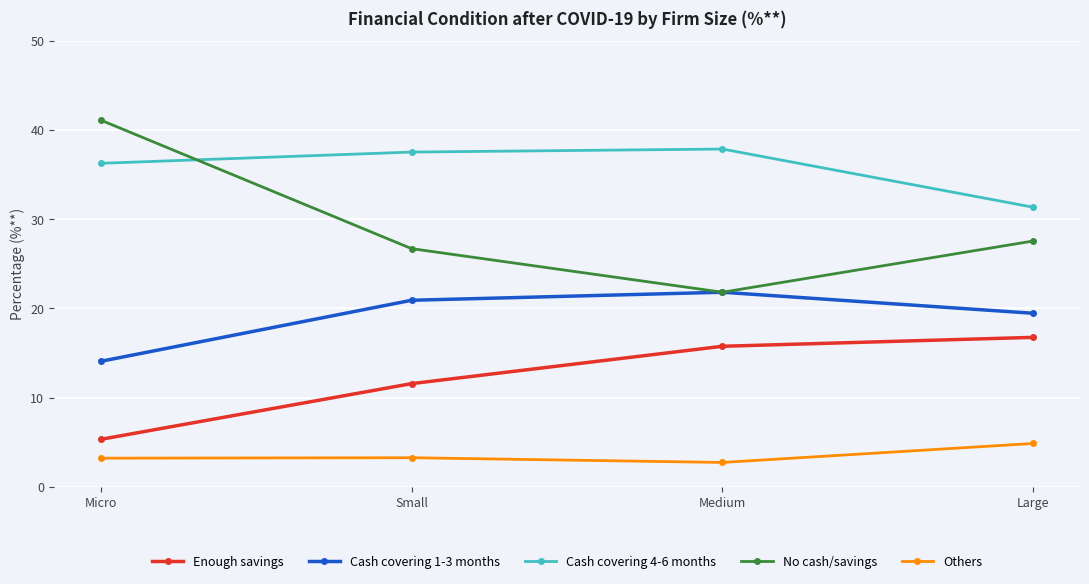

What is the spread (max minus min) of values at Small?

34.3